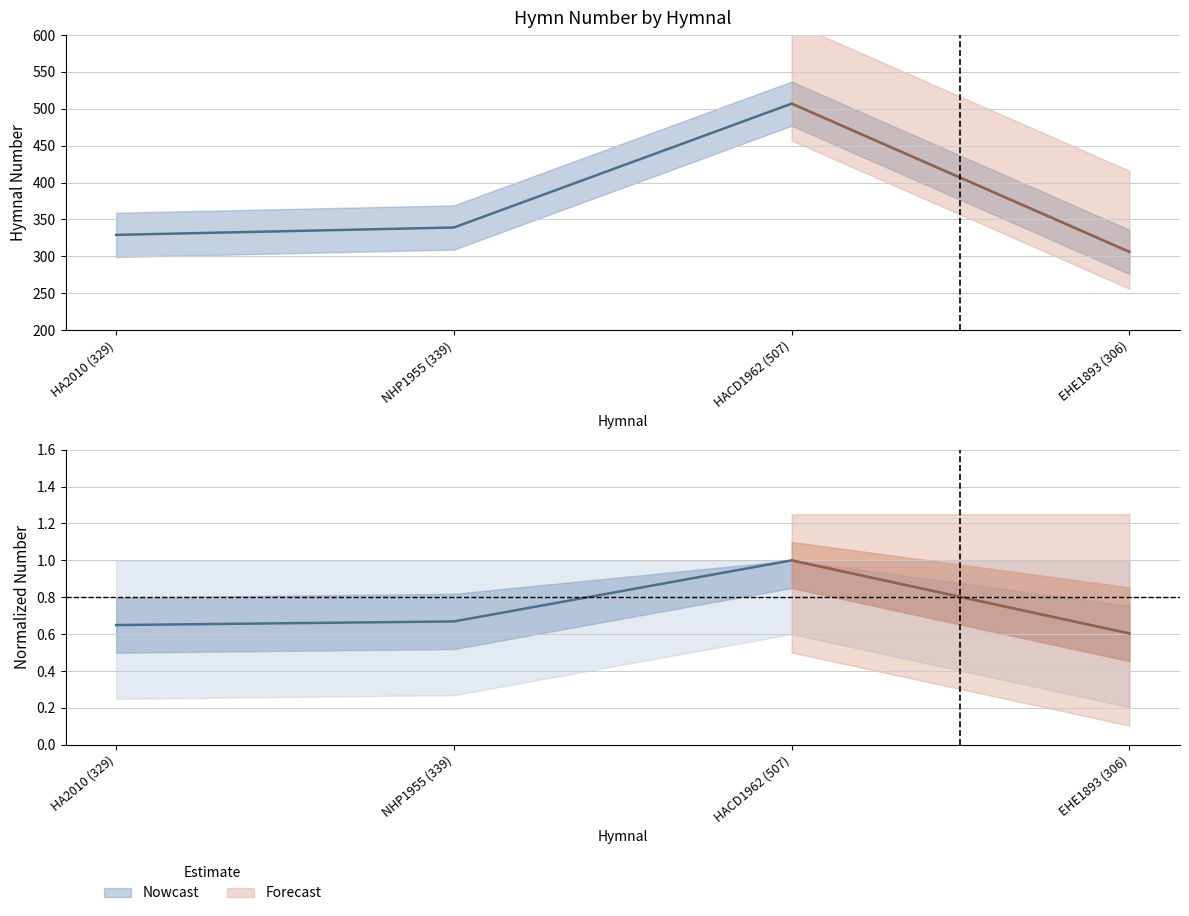

List the labels in order of value, largest first.

HACD1962 (507), NHP1955 (339), HA2010 (329), EHE1893 (306)